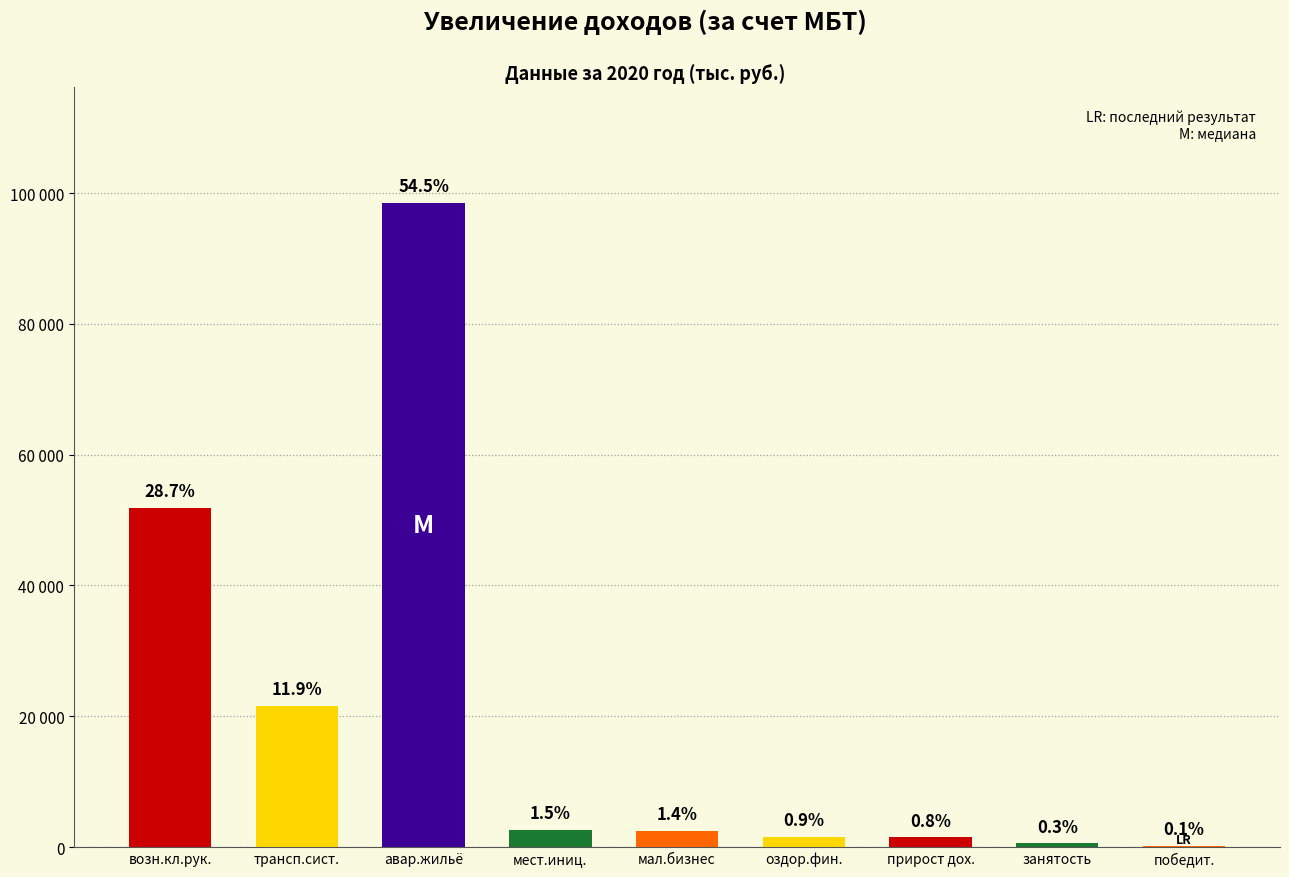

What is the value of the 6th bar from the left?

1578.0